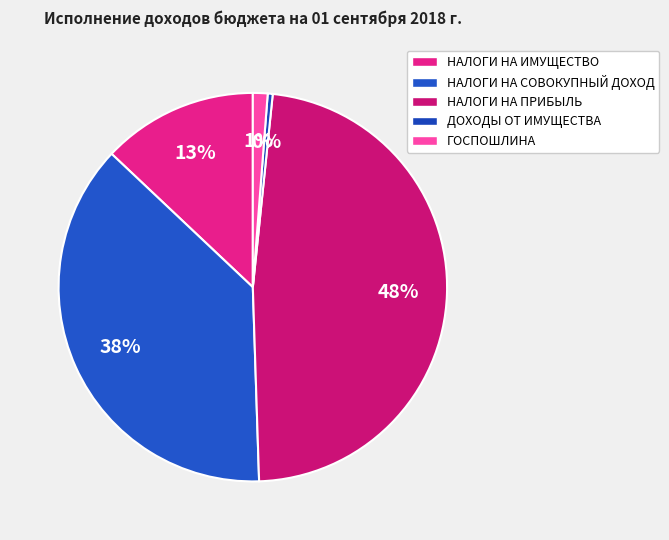

How many segments does this pie chart have?

5